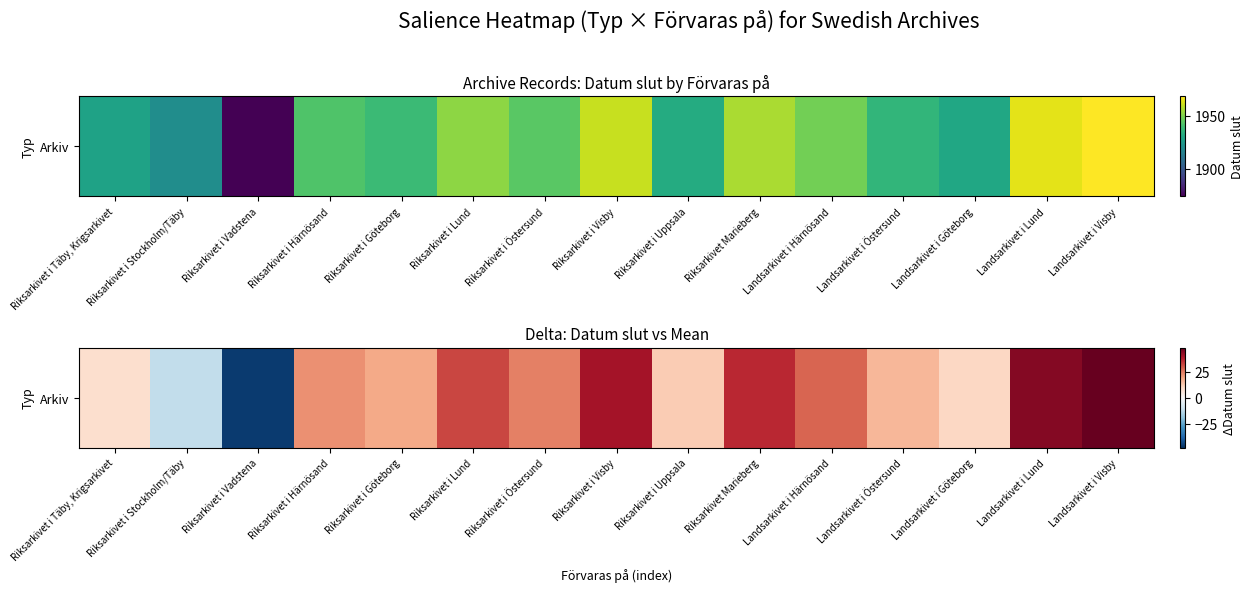

List the labels in order of value, largest first.

Landsarkivet i Visby, Landsarkivet i Lund, Riksarkivet i Visby, Riksarkivet Marieberg, Riksarkivet i Lund, Landsarkivet i Härnösand, Riksarkivet i Östersund, Riksarkivet i Härnösand, Riksarkivet i Göteborg, Landsarkivet i Östersund, Riksarkivet i Uppsala, Landsarkivet i Göteborg, Riksarkivet i Täby, Krigsarkivet, Riksarkivet i Stockholm/Täby, Riksarkivet i Vadstena